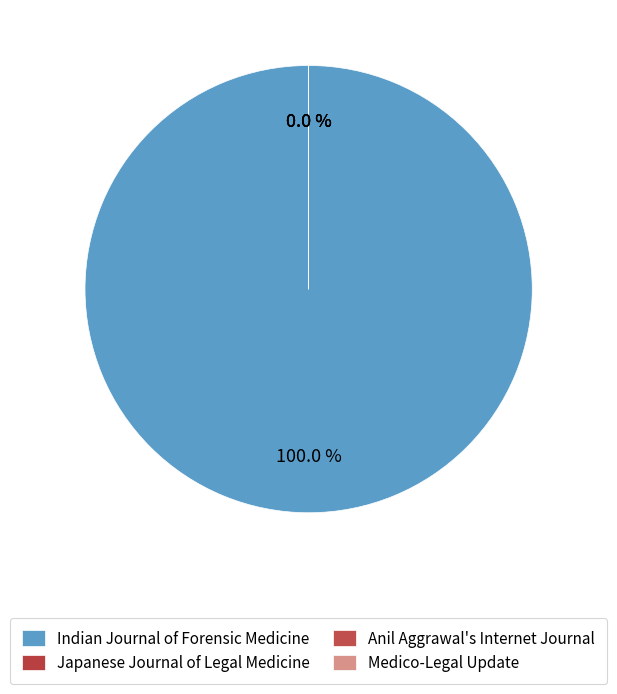

Which category accounts for the majority?

Indian Journal of Forensic Medicine